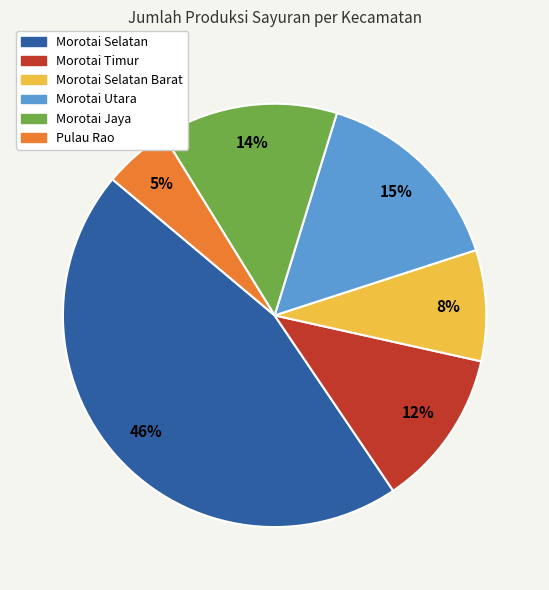

True or false: Morotai Timur accounts for 23% of the total.

False